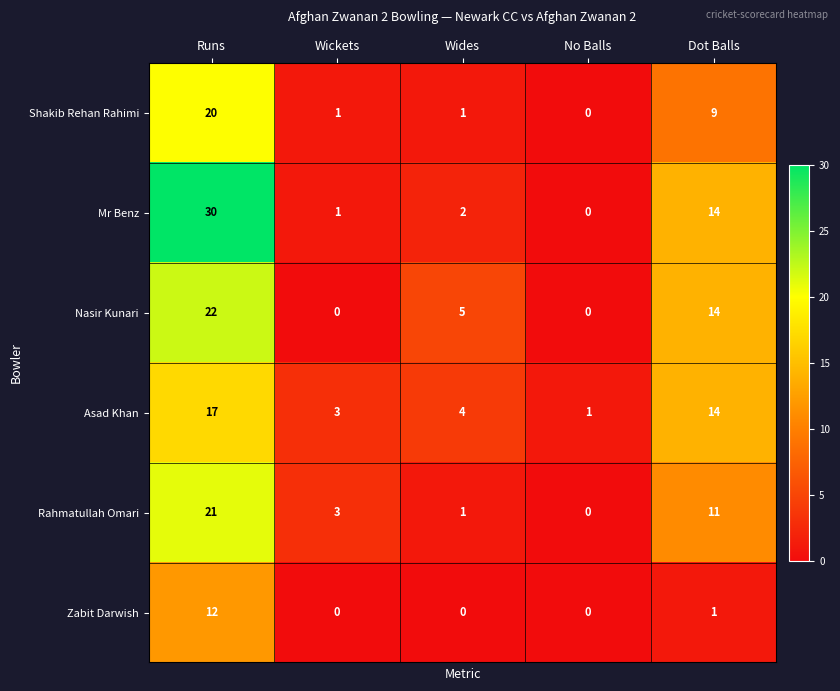

The Mr Benz series shows 2 at Wides. True or false?

True